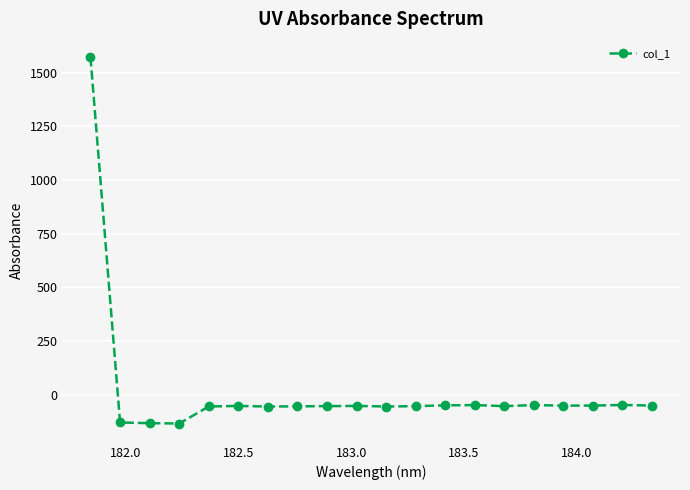

What is the sum of all values?

368.2